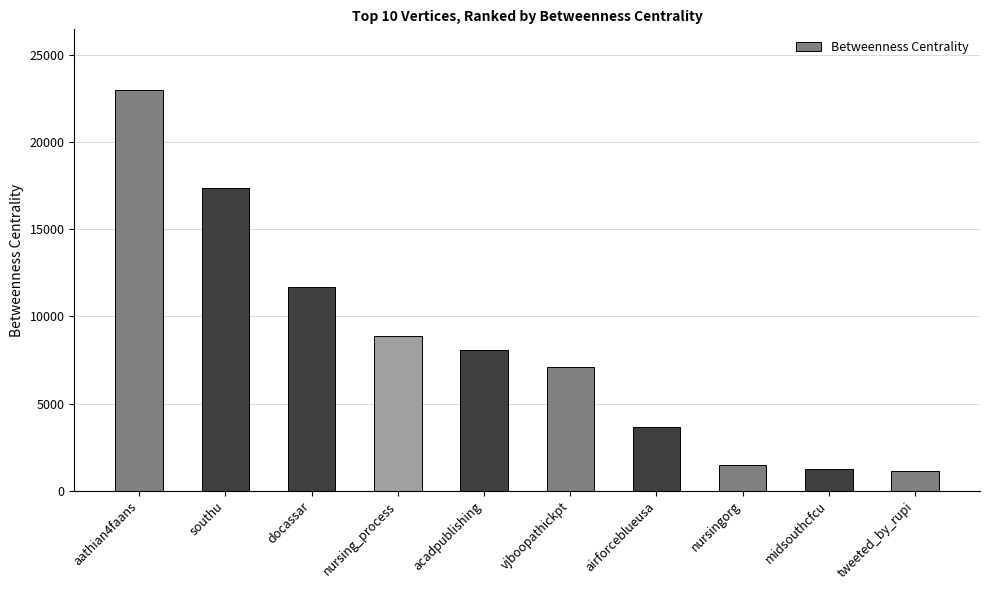

Reading left to right, transcribe all the data shown in this chart.

aathian4faans=23018	southu=17384	docassar=11693	nursing_process=8848	acadpublishing=8050	vjboopathickpt=7092	airforceblueusa=3630	nursingorg=1474	midsouthcfcu=1267	tweeted_by_rupi=1110